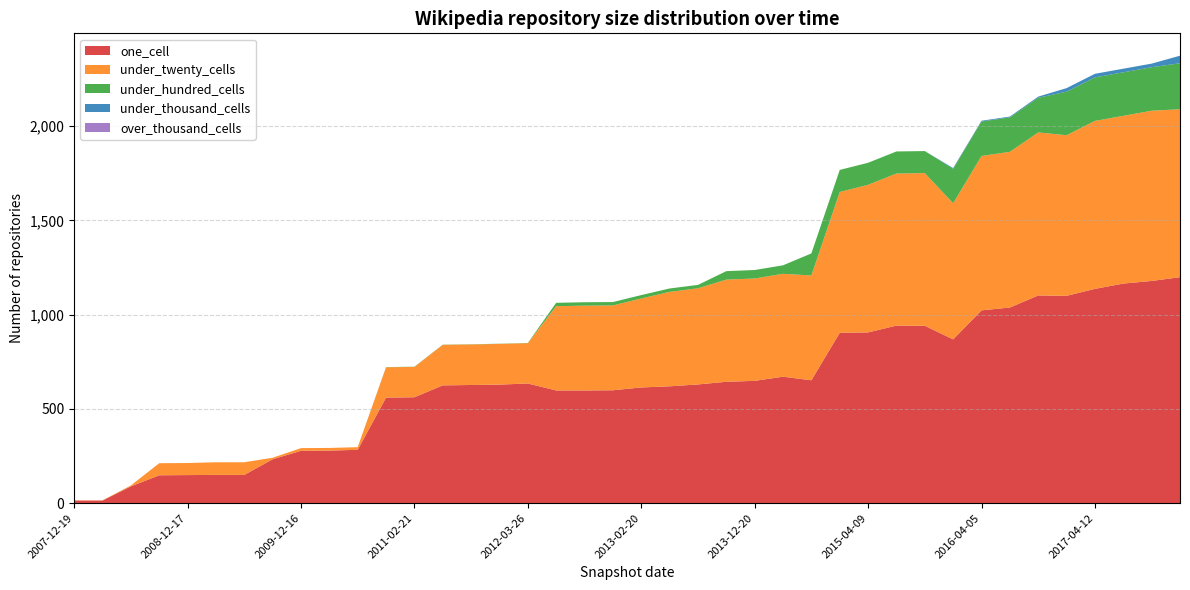

Reading left to right, extract all data points from this chart.

one_cell: 14	14	89	148	149	150	150	233	278	279	283	560	562	625	627	629	635	598	598	599	614	620	630	644	649	671	652	904	906	942	941	869	1023	1038	1102	1100	1137	1165	1179	1199
under_twenty_cells: 1	1	5	64	64	67	67	8	14	14	14	161	161	215	215	216	214	447	450	450	472	501	510	542	543	546	556	747	783	807	810	722	819	826	865	852	891	890	903	891
under_hundred_cells: 0	0	0	0	0	0	0	0	0	0	0	1	1	1	1	1	1	18	18	18	18	18	18	45	45	45	117	117	117	117	117	183	183	183	184	231	231	231	231	244
under_thousand_cells: 0	0	0	0	0	0	0	0	0	0	0	0	0	0	0	0	0	0	0	0	0	0	0	0	0	0	0	0	0	0	0	4	4	4	6	19	19	19	19	40
over_thousand_cells: 0	0	0	0	0	0	0	0	0	0	0	0	0	0	0	0	0	0	0	0	0	0	0	0	0	0	0	0	0	0	0	0	0	0	0	0	0	0	0	0